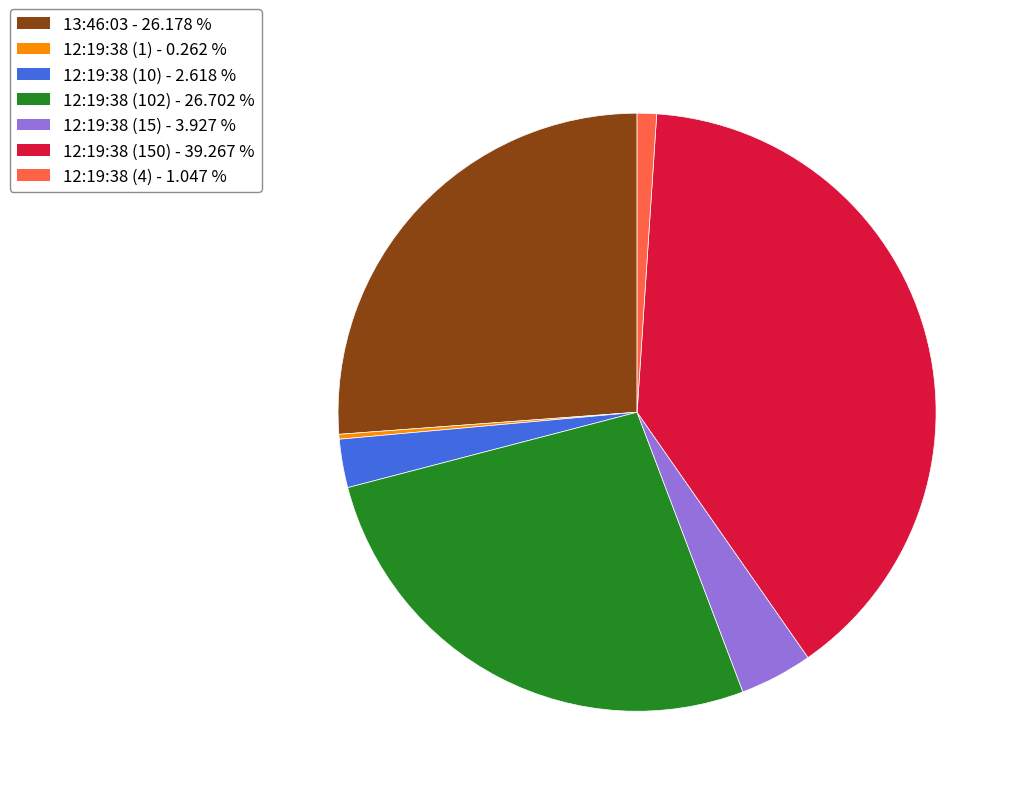

Does any single category account for the majority?

No